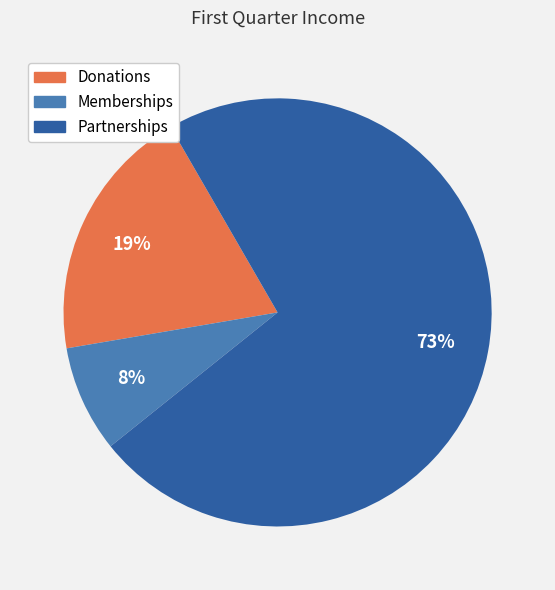

How many segments does this pie chart have?

3